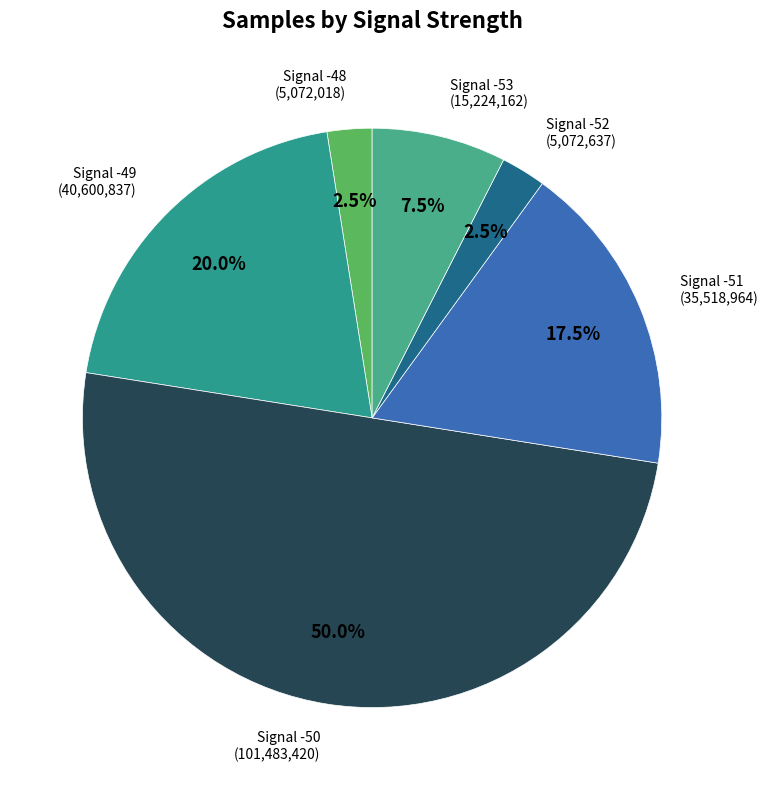

What is the total percentage of Signal -50 and Signal -53?

57.5%